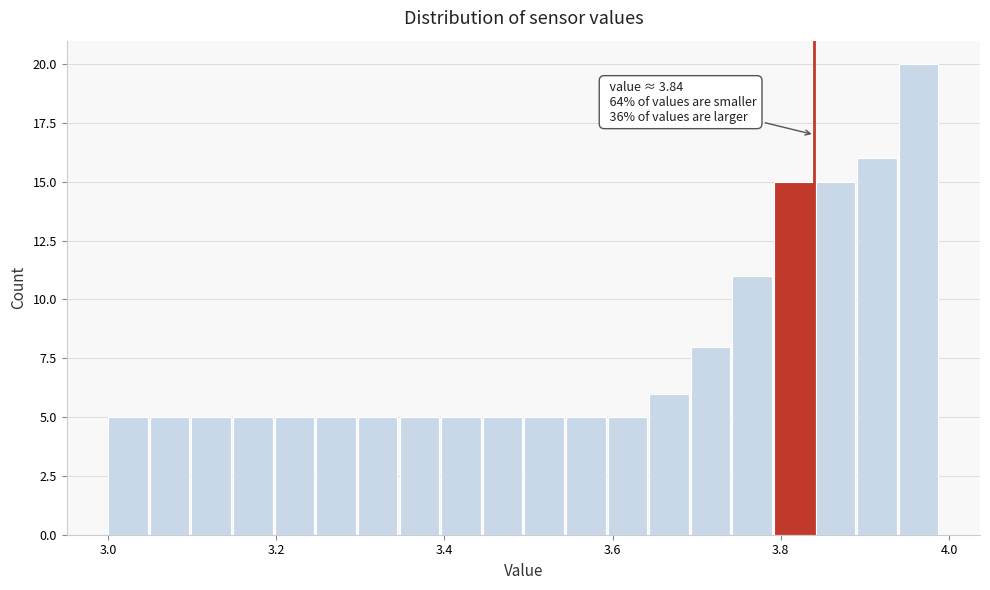

Around what value on the x-axis is the tallest bar? Give the approximate position of its centre, as read against the axis.

3.96